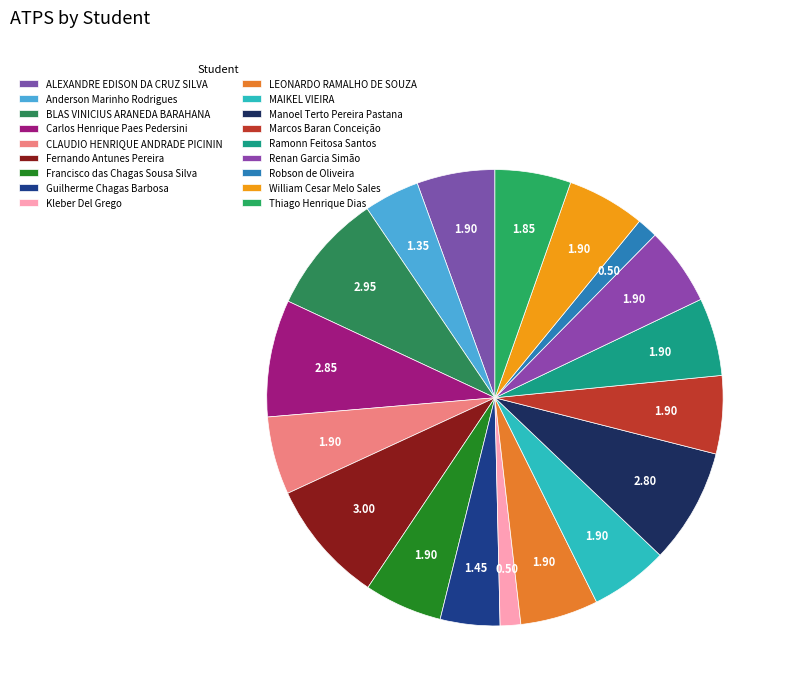

What percentage is the CLAUDIO HENRIQUE ANDRADE PICININ slice, to the nearest percent?

6%